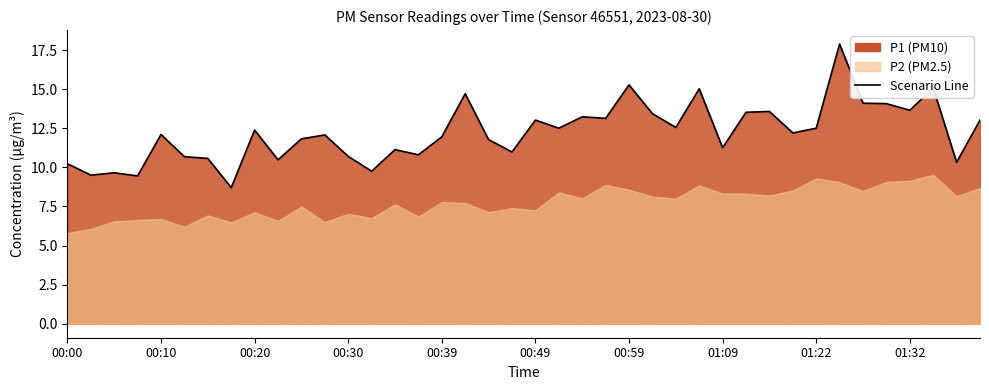

What is the ratio of the value at 34 to the value at 31?

1.2